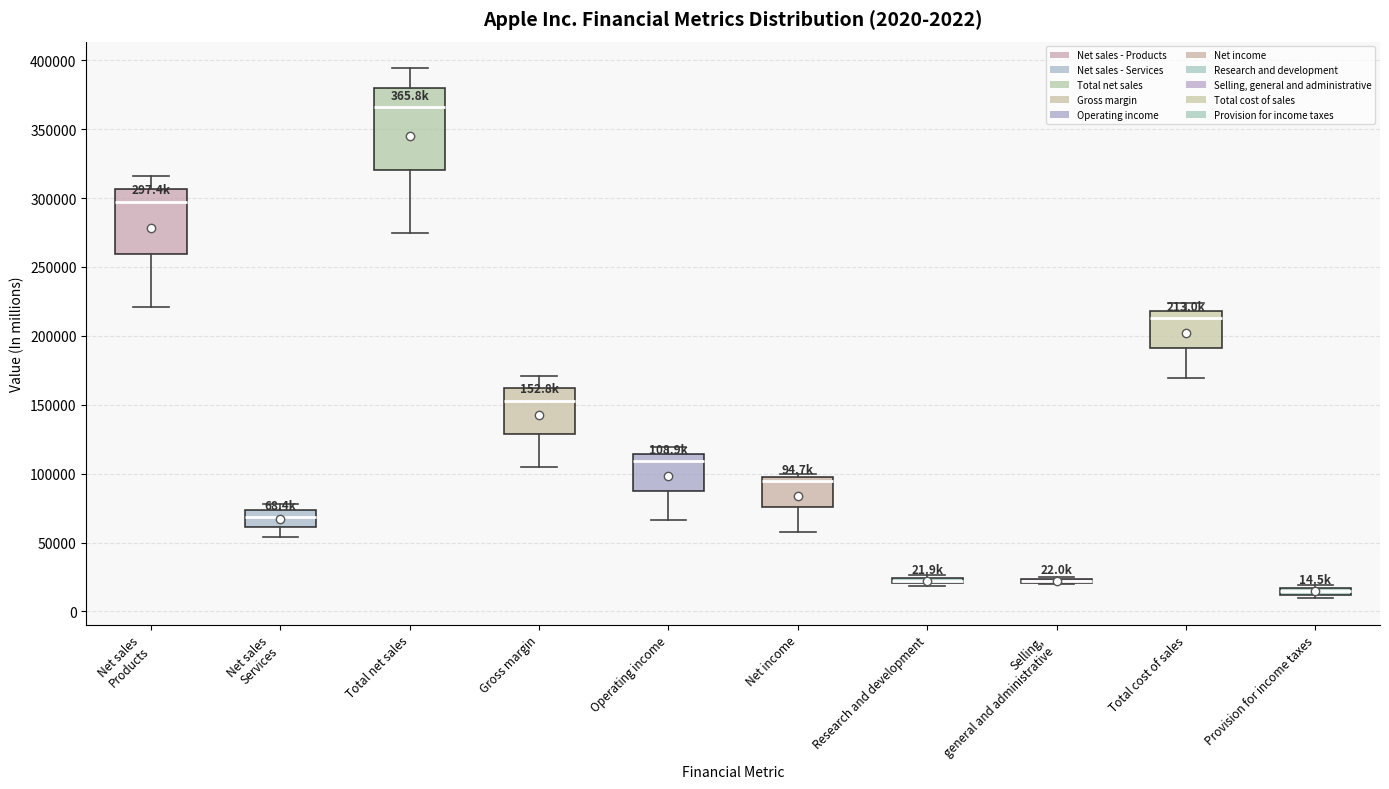

Which box is the tallest, from its lower edge to its upper edge?

Total net sales